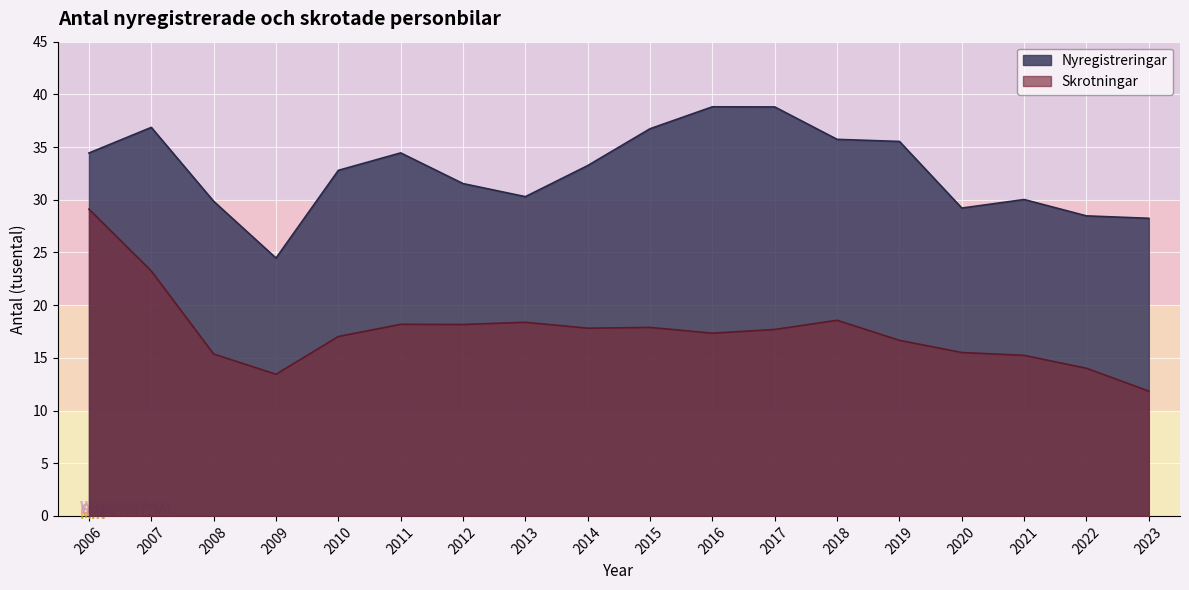

What is the difference between the Skrotningar values at 2022 and 2020?

1.5